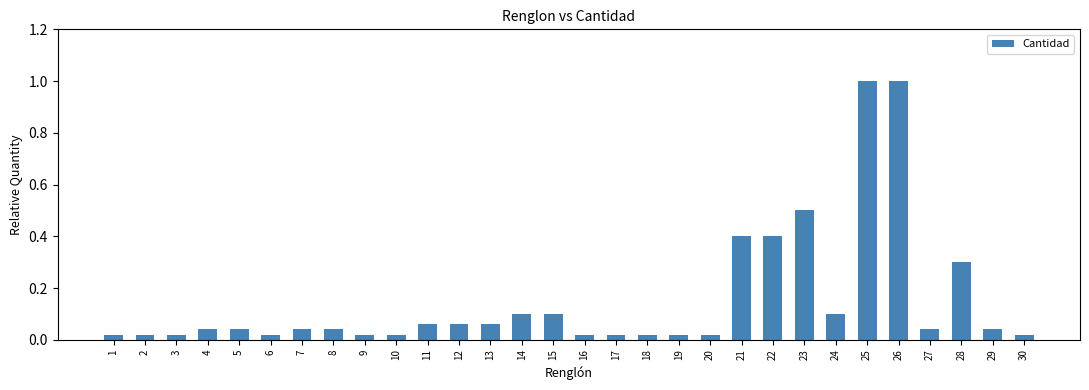

What is the difference between the maximum and minimum values?

1.0